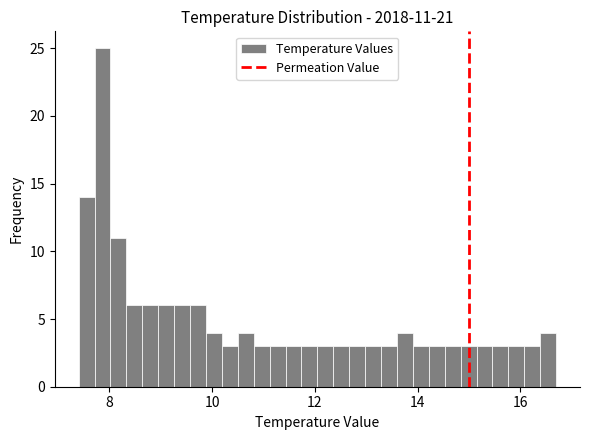

Around what value on the x-axis is the tallest bar? Give the approximate position of its centre, as read against the axis.

7.8